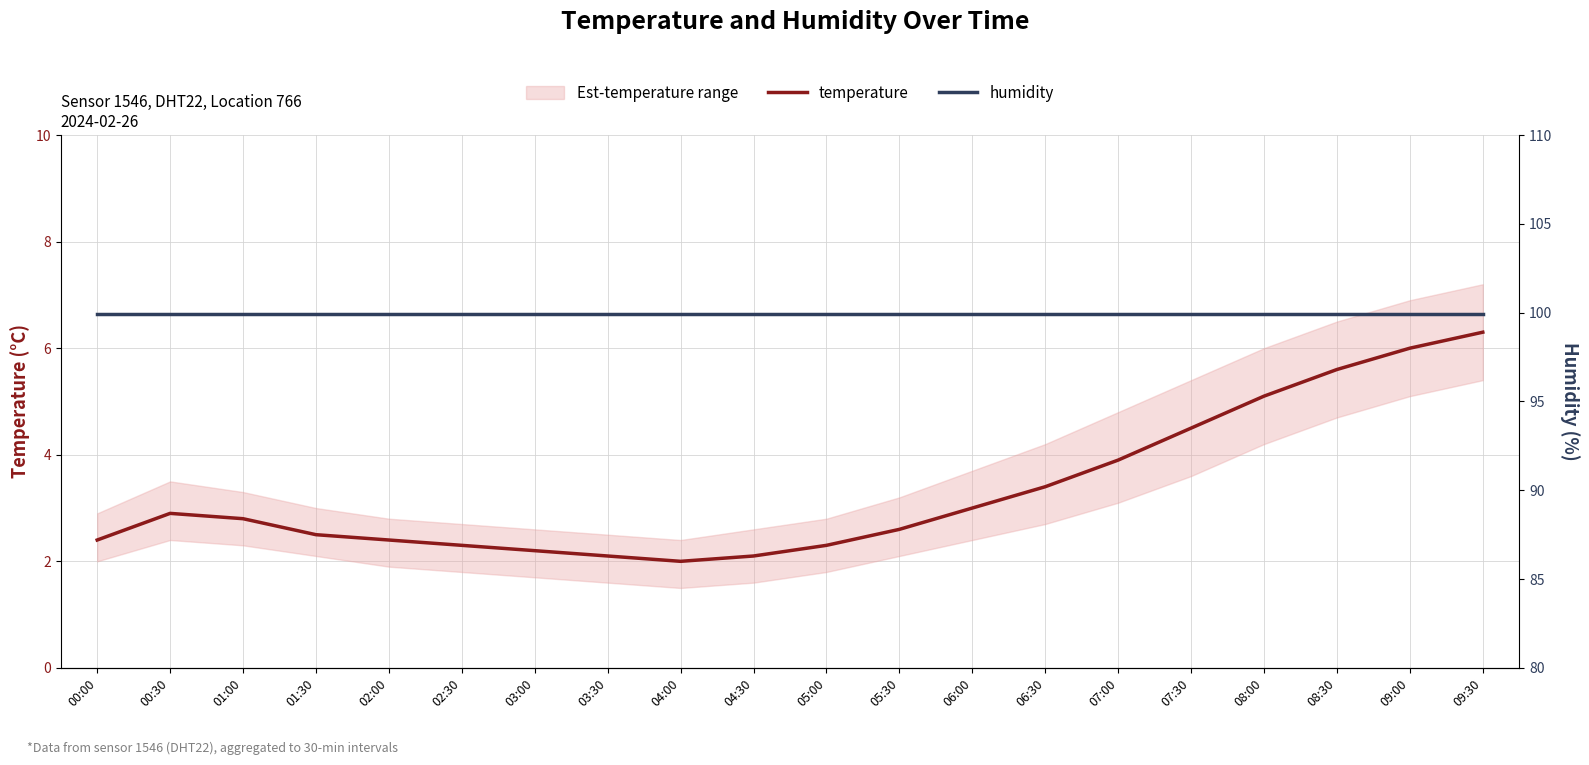

True or false: temperature and humidity intersect in this chart.

False